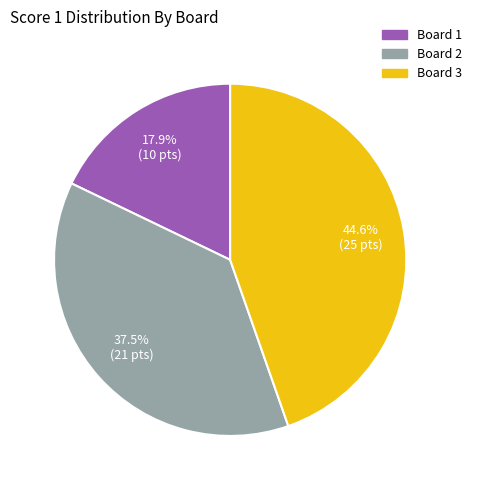

To the nearest percent, what percentage of the pie is Board 3?

45%